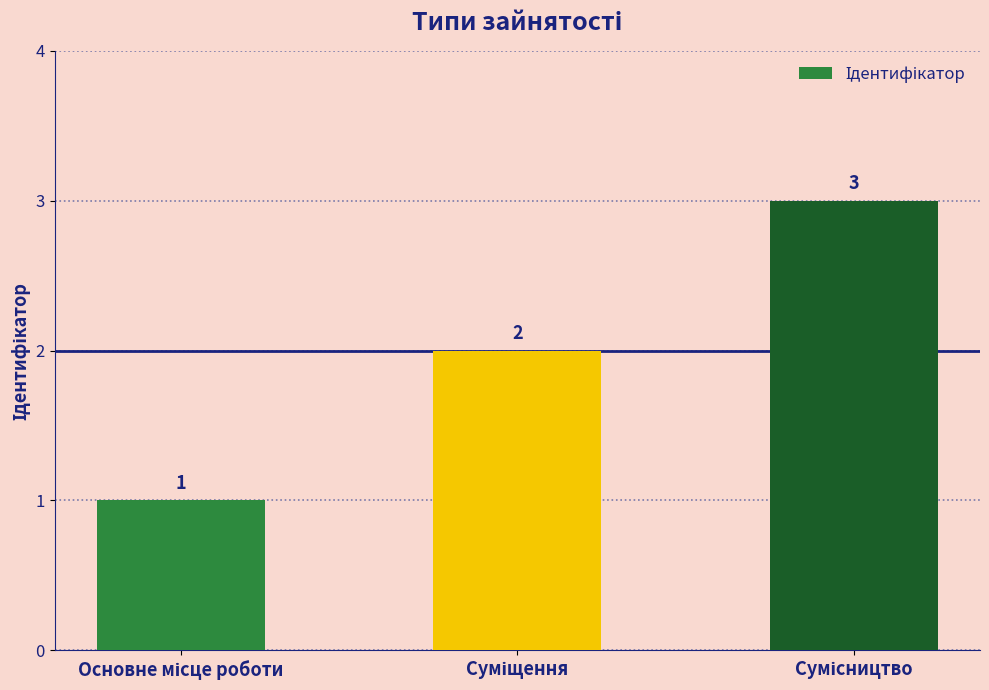

How many values are between 1 and 3?

3